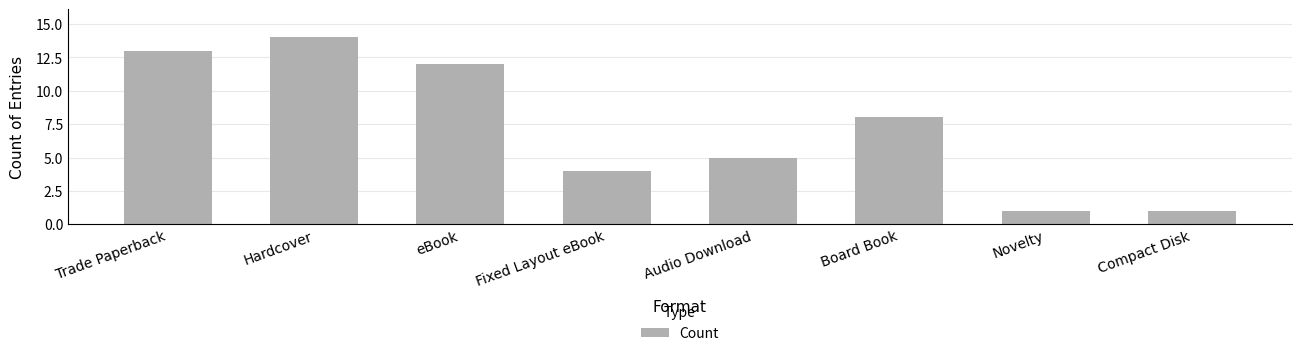

Approximately how many times larger is the value at Audio Download compared to Novelty?

5.0